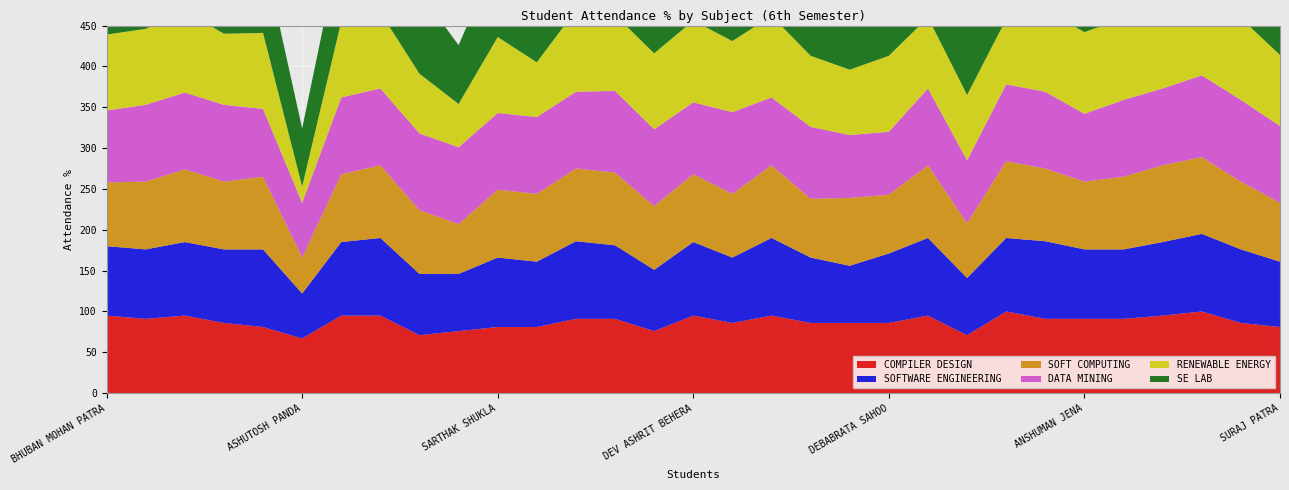

Reading left to right, extract all data points from this chart.

COMPILER DESIGN: 95	91	95	86	81	67	95	95	71	76	81	81	91	91	76	95	86	95	86	86	86	95	71	100	91	91	91	95	100	86	81
SOFTWARE ENGINEERING: 85	85	90	90	95	55	90	95	75	70	85	80	95	90	75	90	80	95	80	70	85	95	70	90	95	85	85	90	95	90	80
SOFT COMPUTING: 78	83	89	83	89	44	83	89	78	61	83	83	89	89	78	83	78	89	72	83	72	89	67	94	89	83	89	94	94	83	72
DATA MINING: 88	94	94	94	83	67	94	94	94	94	94	94	94	100	94	88	100	83	88	77	77	94	77	94	94	83	94	94	100	100	94
RENEWABLE ENERGY: 93	93	100	87	93	20	93	93	73	53	93	67	100	93	93	100	87	100	87	80	93	87	80	80	100	100	100	93	100	100	87
SE LAB: 100	85	100	100	100	71	100	100	100	72	100	100	100	100	100	100	85	100	100	100	85	85	100	100	100	100	100	100	100	100	100